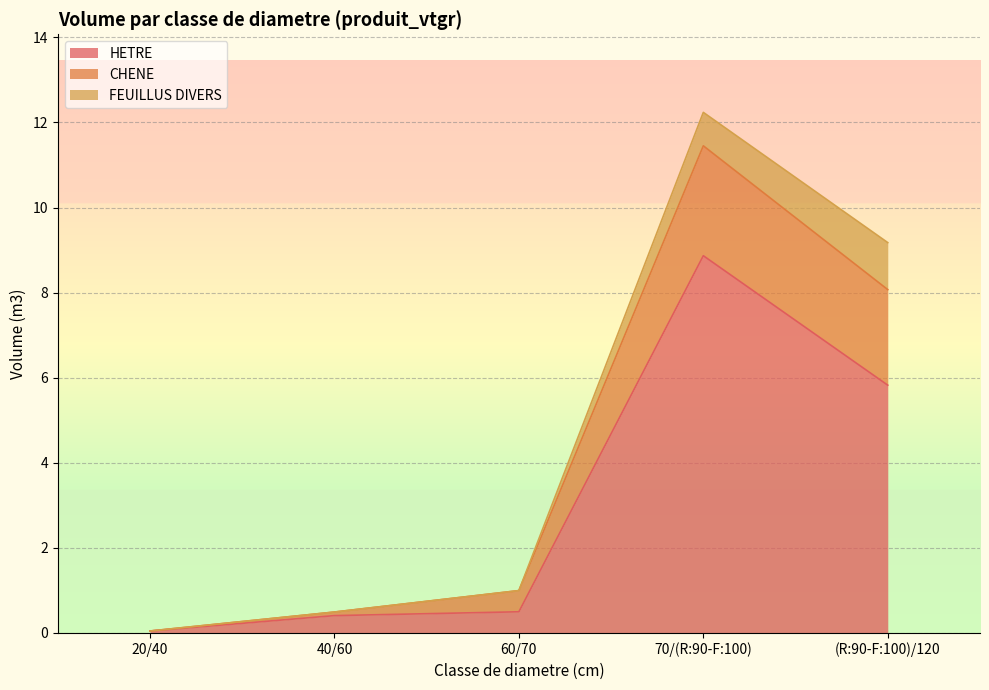

What is the label of the 1st point from the left?

20/40